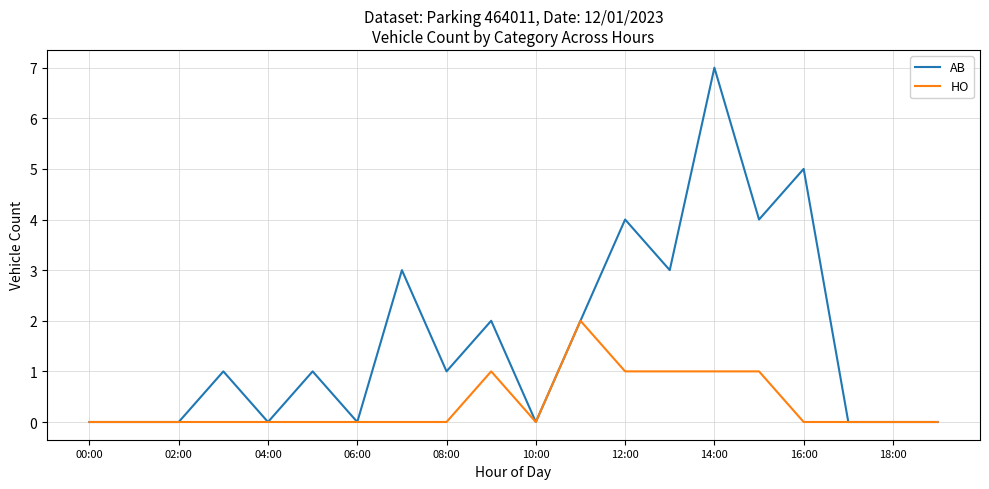

What is the maximum value shown in the chart?

7